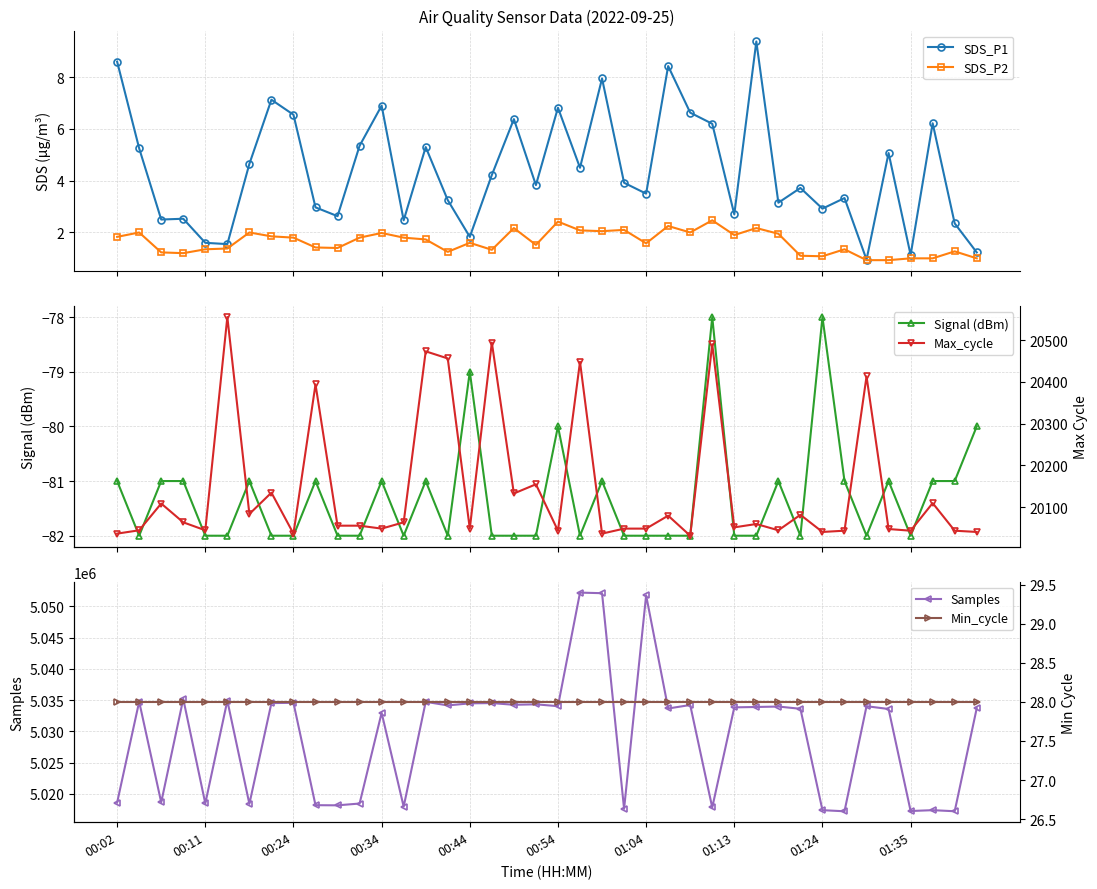

In SDS_P1, how many points are lower than both neighbors (excluding endpoints)?

13